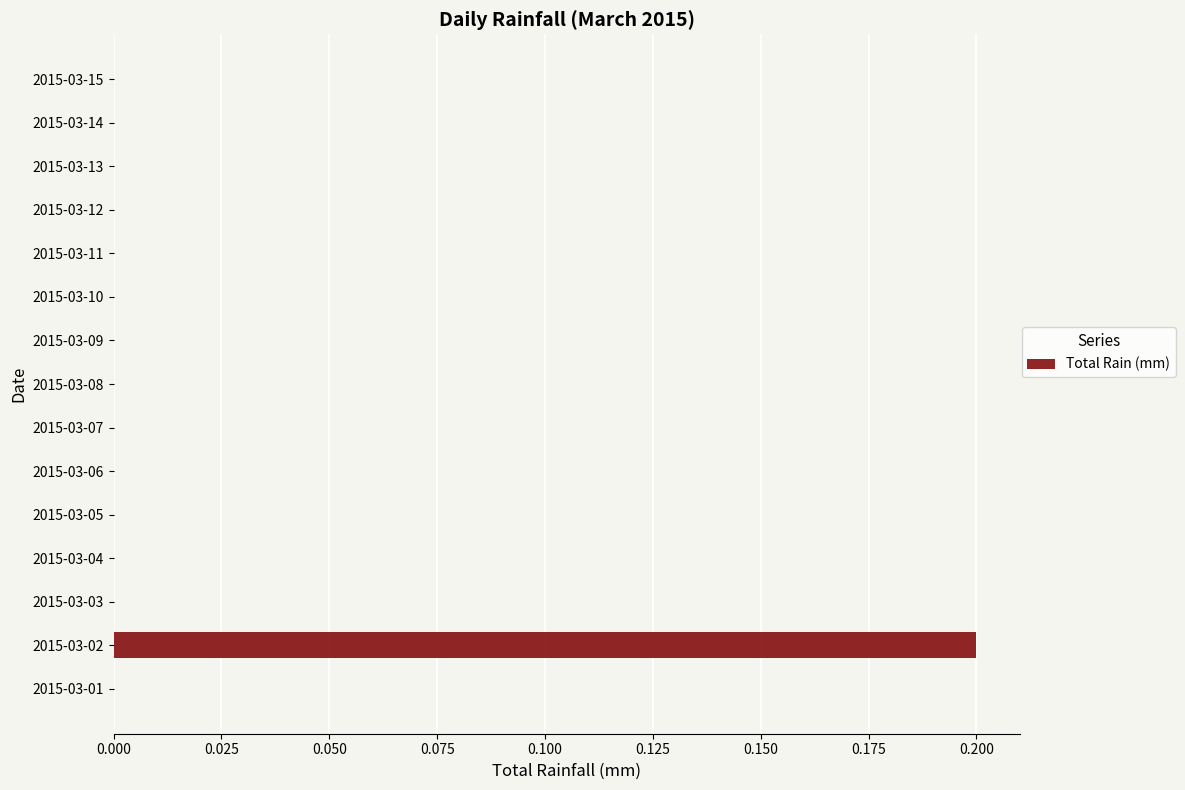

True or false: the data shows 0.0 at 2015-03-11.

True